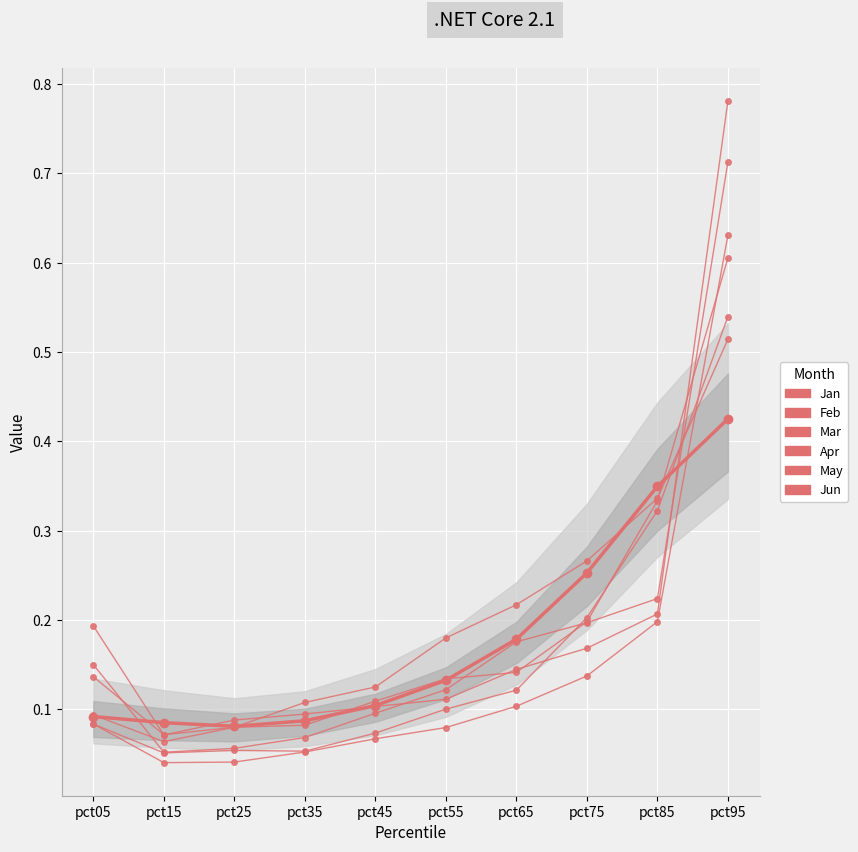

Does the chart display data point markers on the line(s)?

Yes